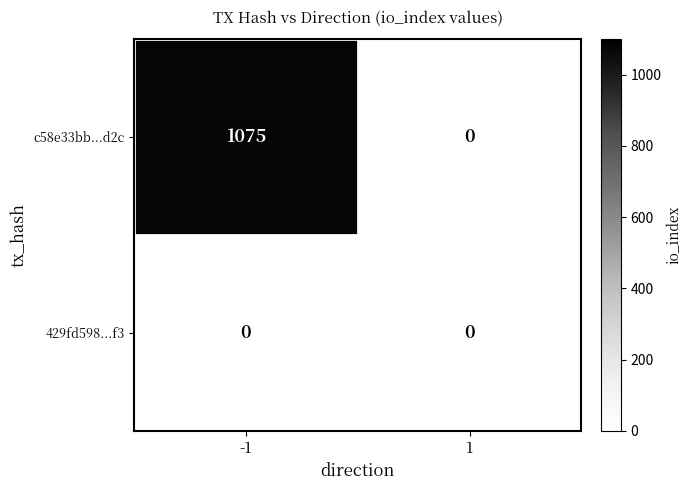

Is the value of c58e33bb...d2c at -1 greater than the value of 429fd598...f3 at -1?

Yes